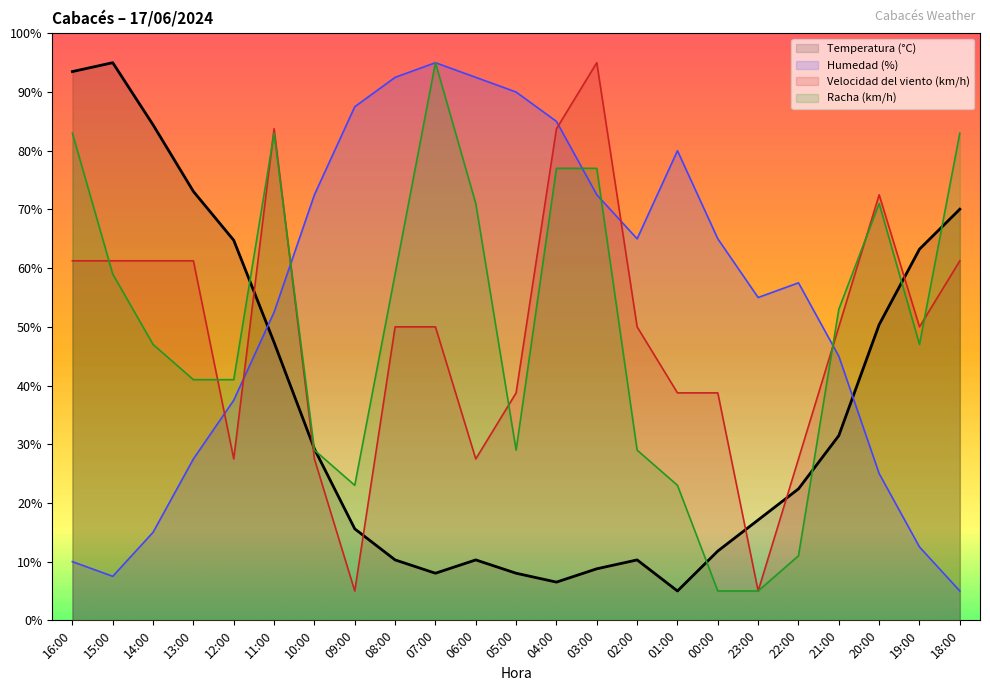

Where do Racha (km/h) and Velocidad del viento (km/h) first cross each other?

16:00 and 15:00